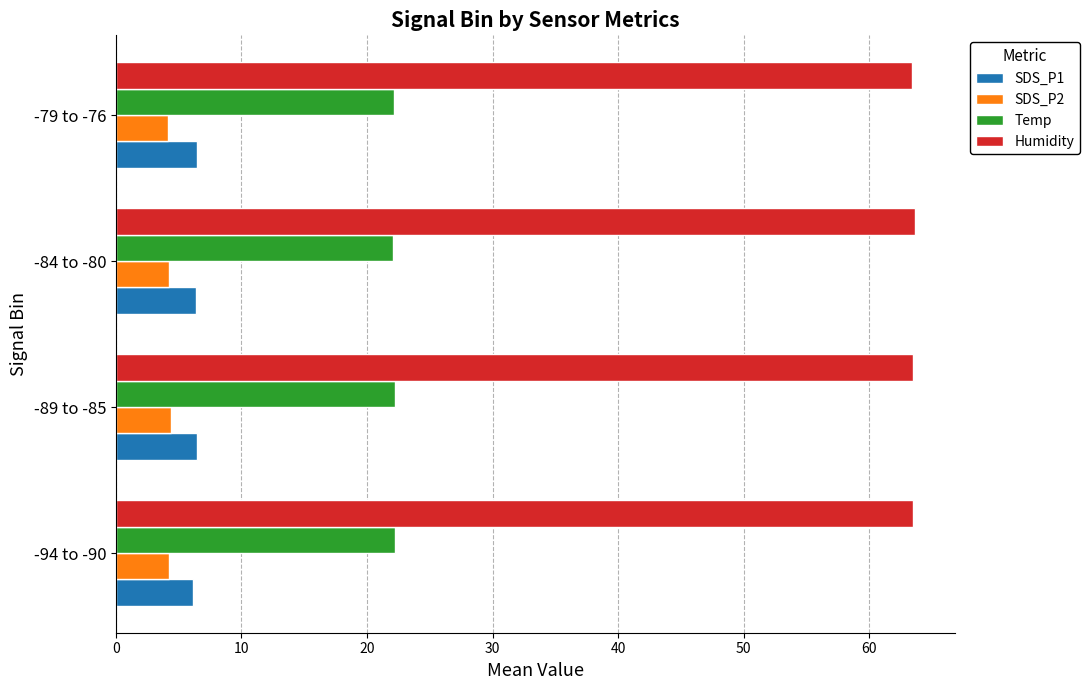

What is the lowest value of the SDS_P1 series?

6.1